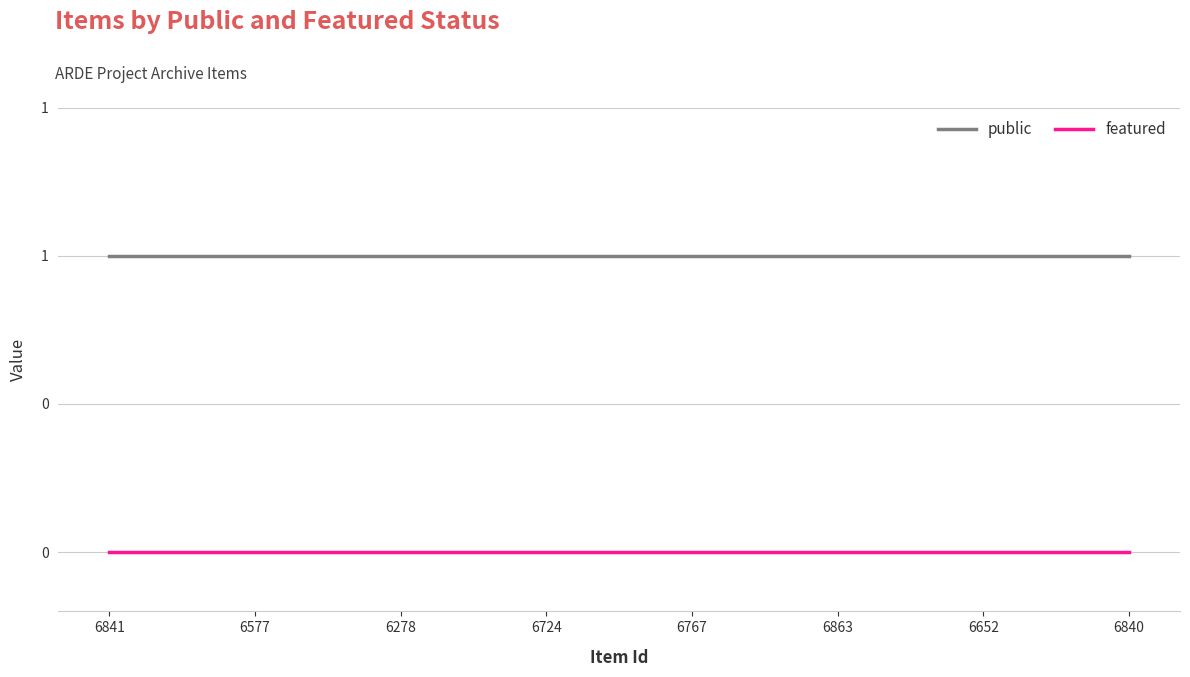

True or false: public and featured intersect in this chart.

False